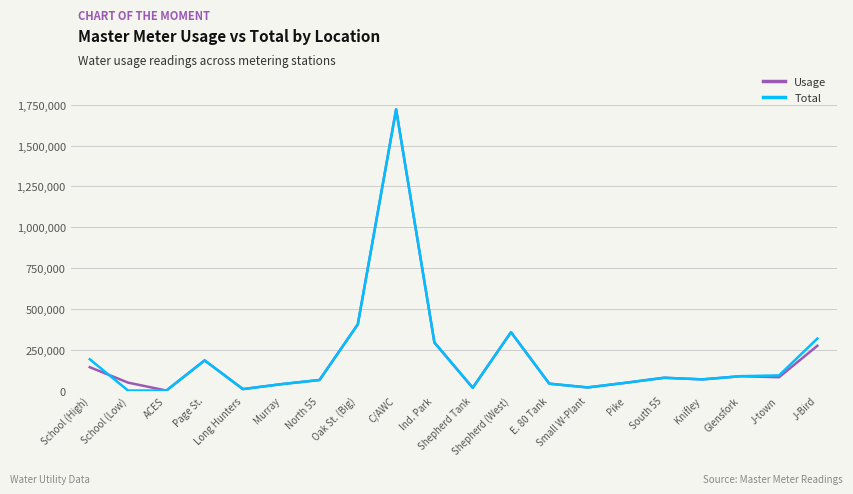

What is the maximum value shown in the chart?

1721000